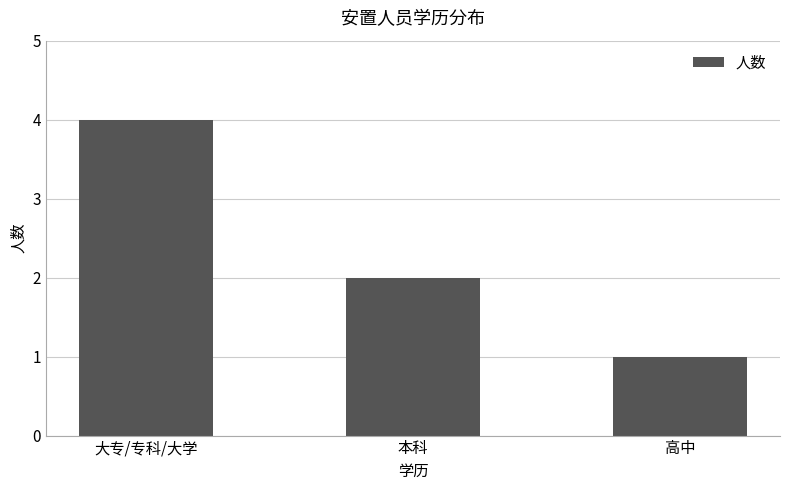

The chart shows a value of 2 at 本科. True or false?

True